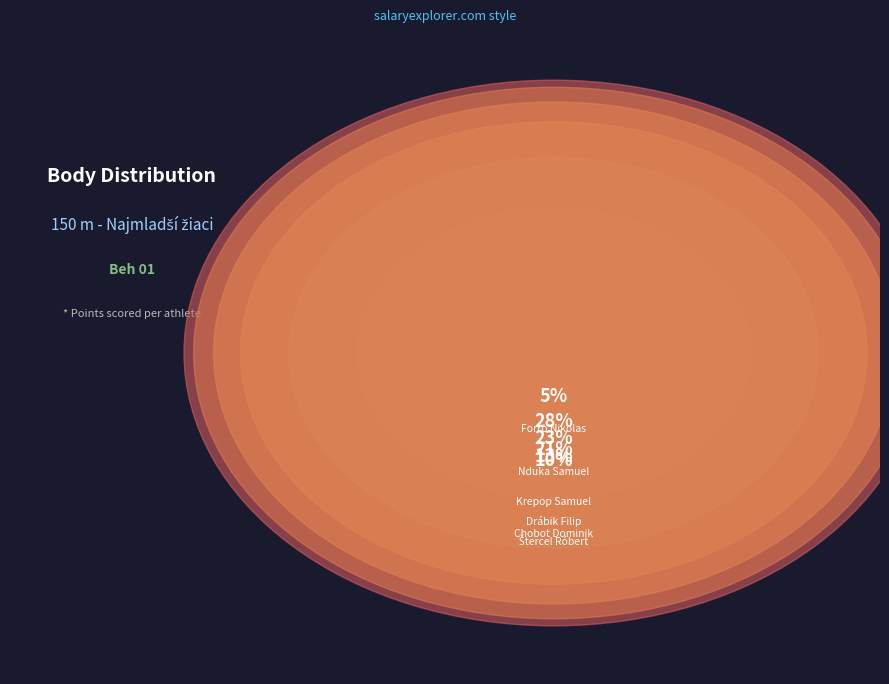

How many segments does this pie chart have?

6